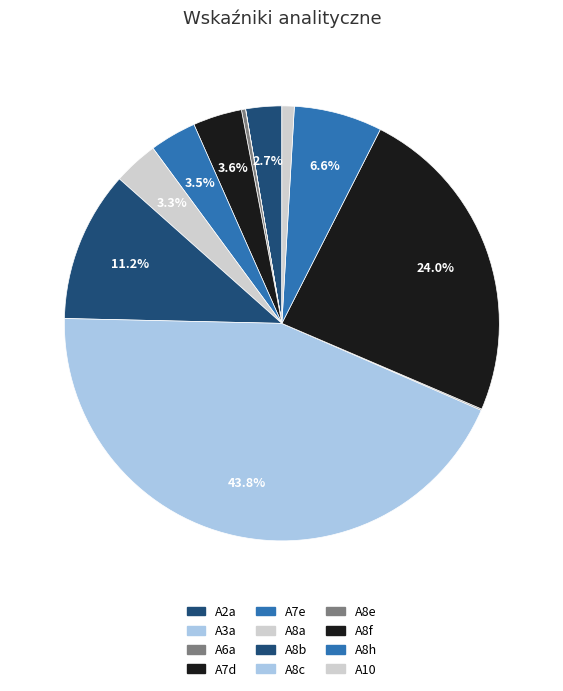

Which slice is the largest?

A8c